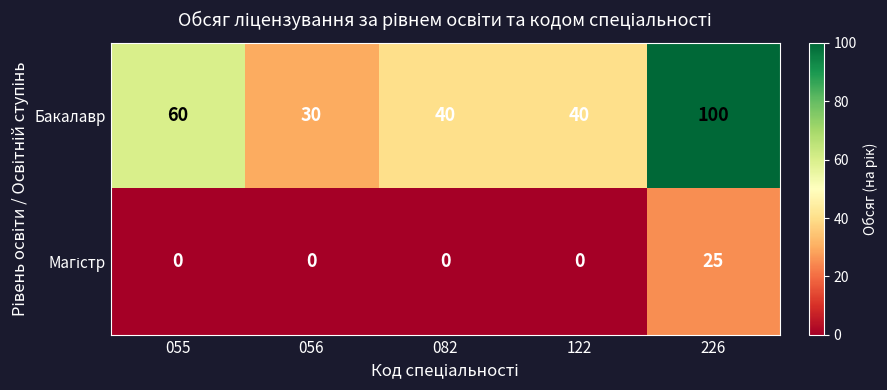

What is the difference between the highest and lowest values at 226?

75